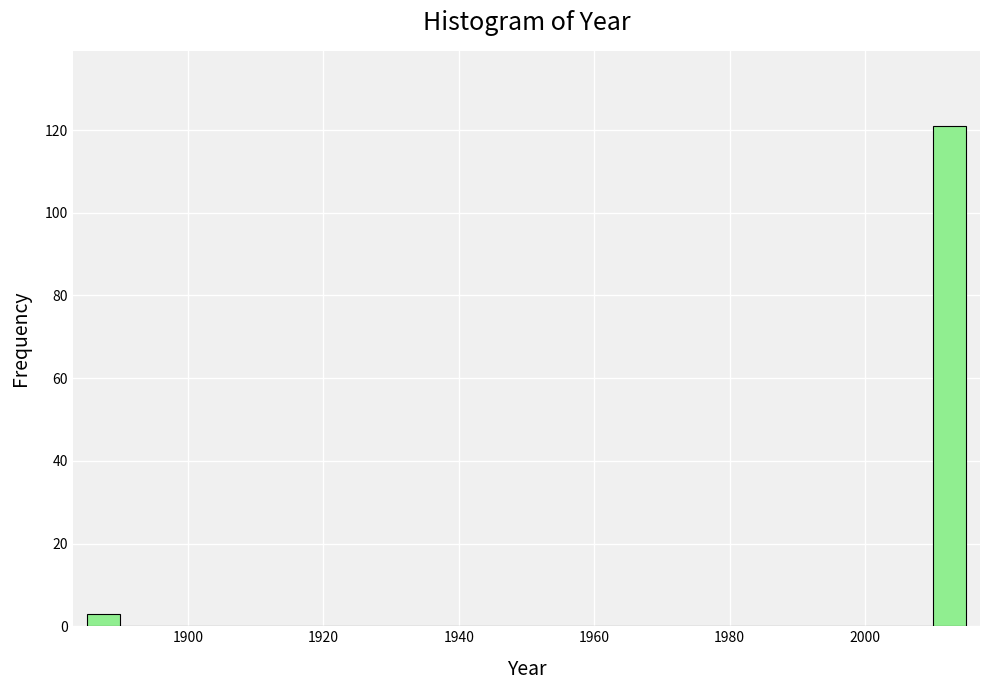

Read against the x-axis, roughly where is the centre of the tallest bar?

2012